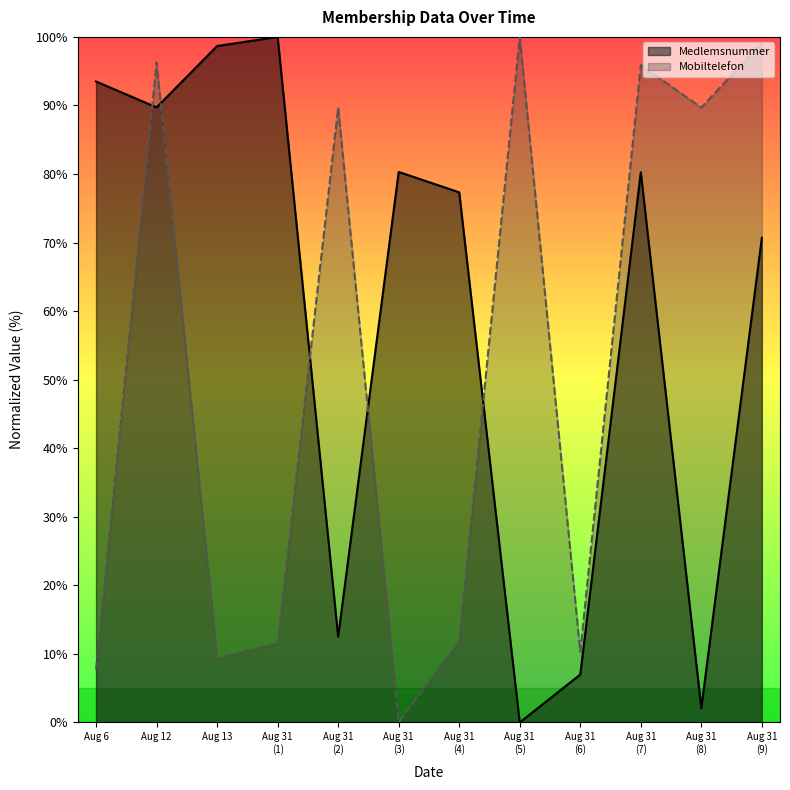

After their last crossing, which series has the higher values: Medlemsnummer or Mobiltelefon?

Mobiltelefon